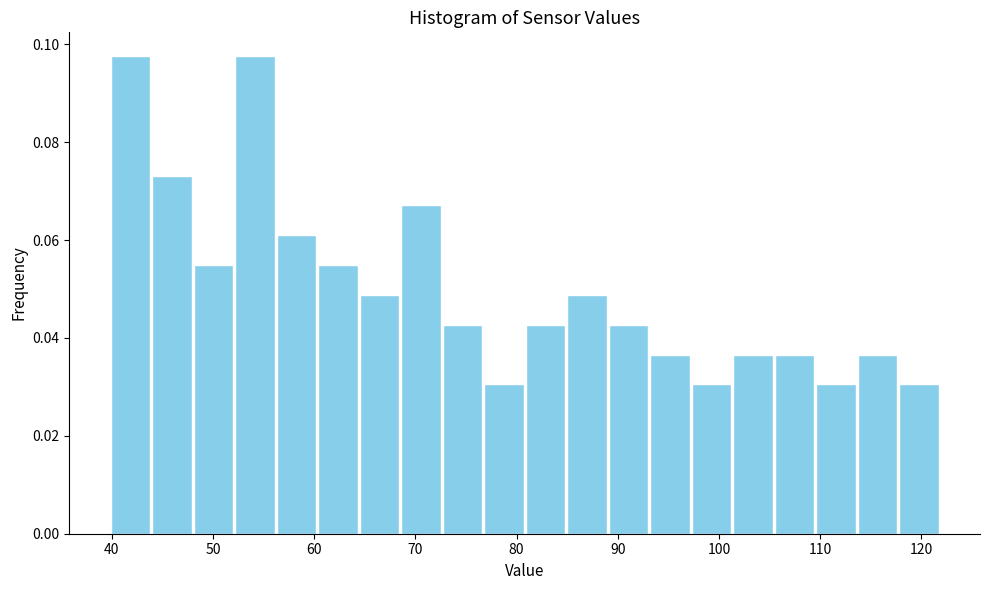

What is the height of the bar covering 93.1 to 97.2 on the x-axis? Neither the bar edges nor the heights are printed on the chart, so give them approximately, as read against the axes.

0.036